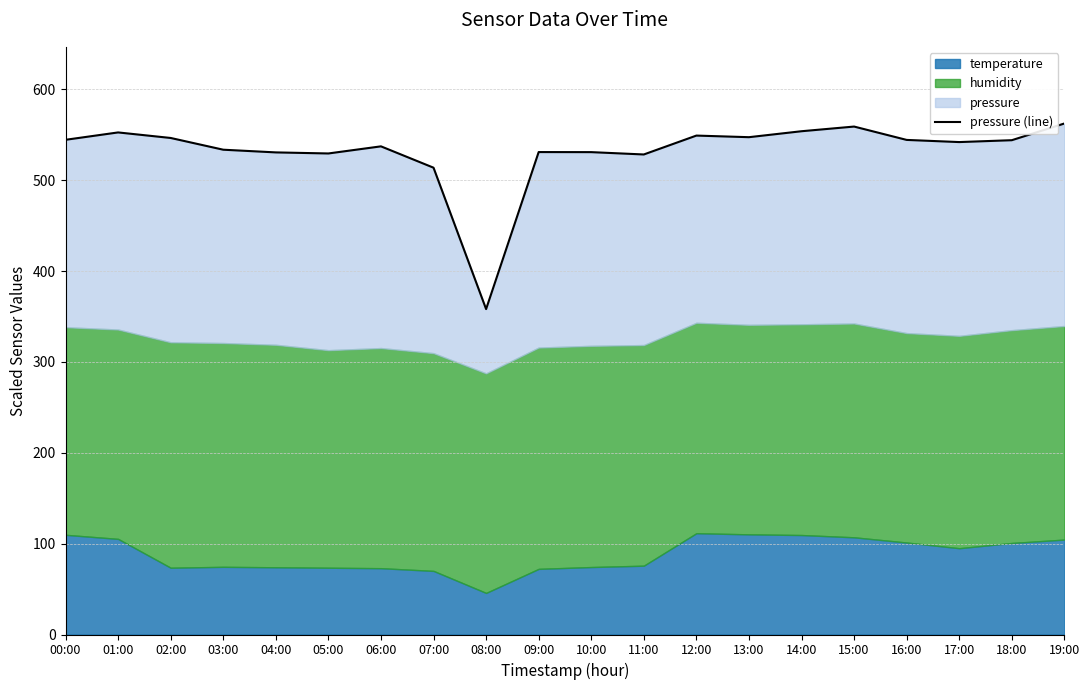

Where is the first local maximum?

01:00